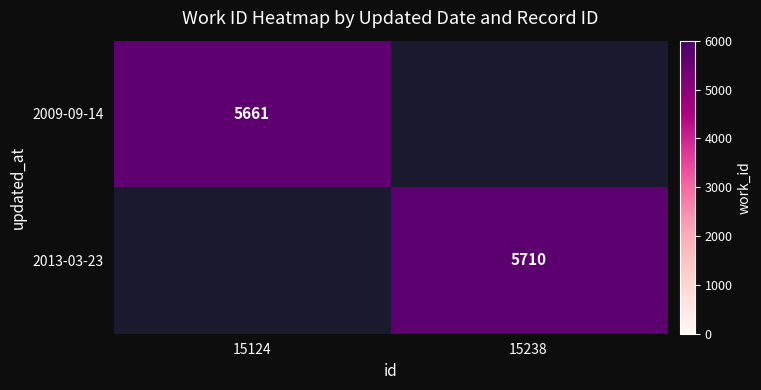

Which series changed the most between 15124 and 15238?

2013-03-23